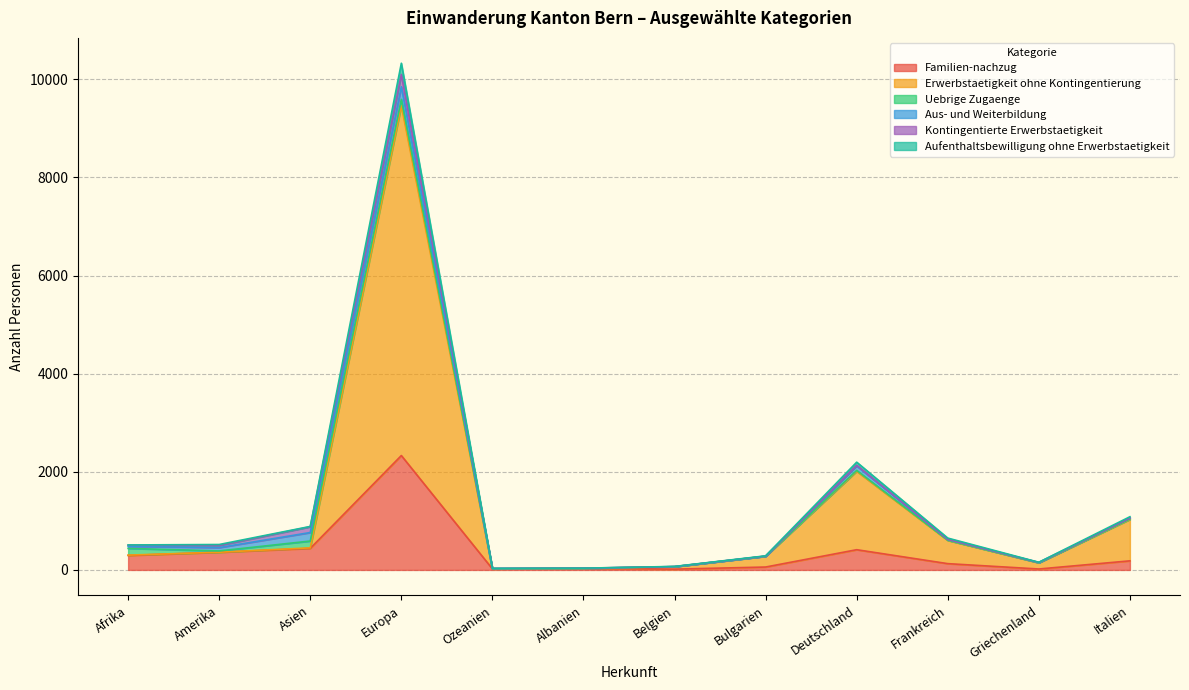

What is the label of the 1st point from the right?

Italien